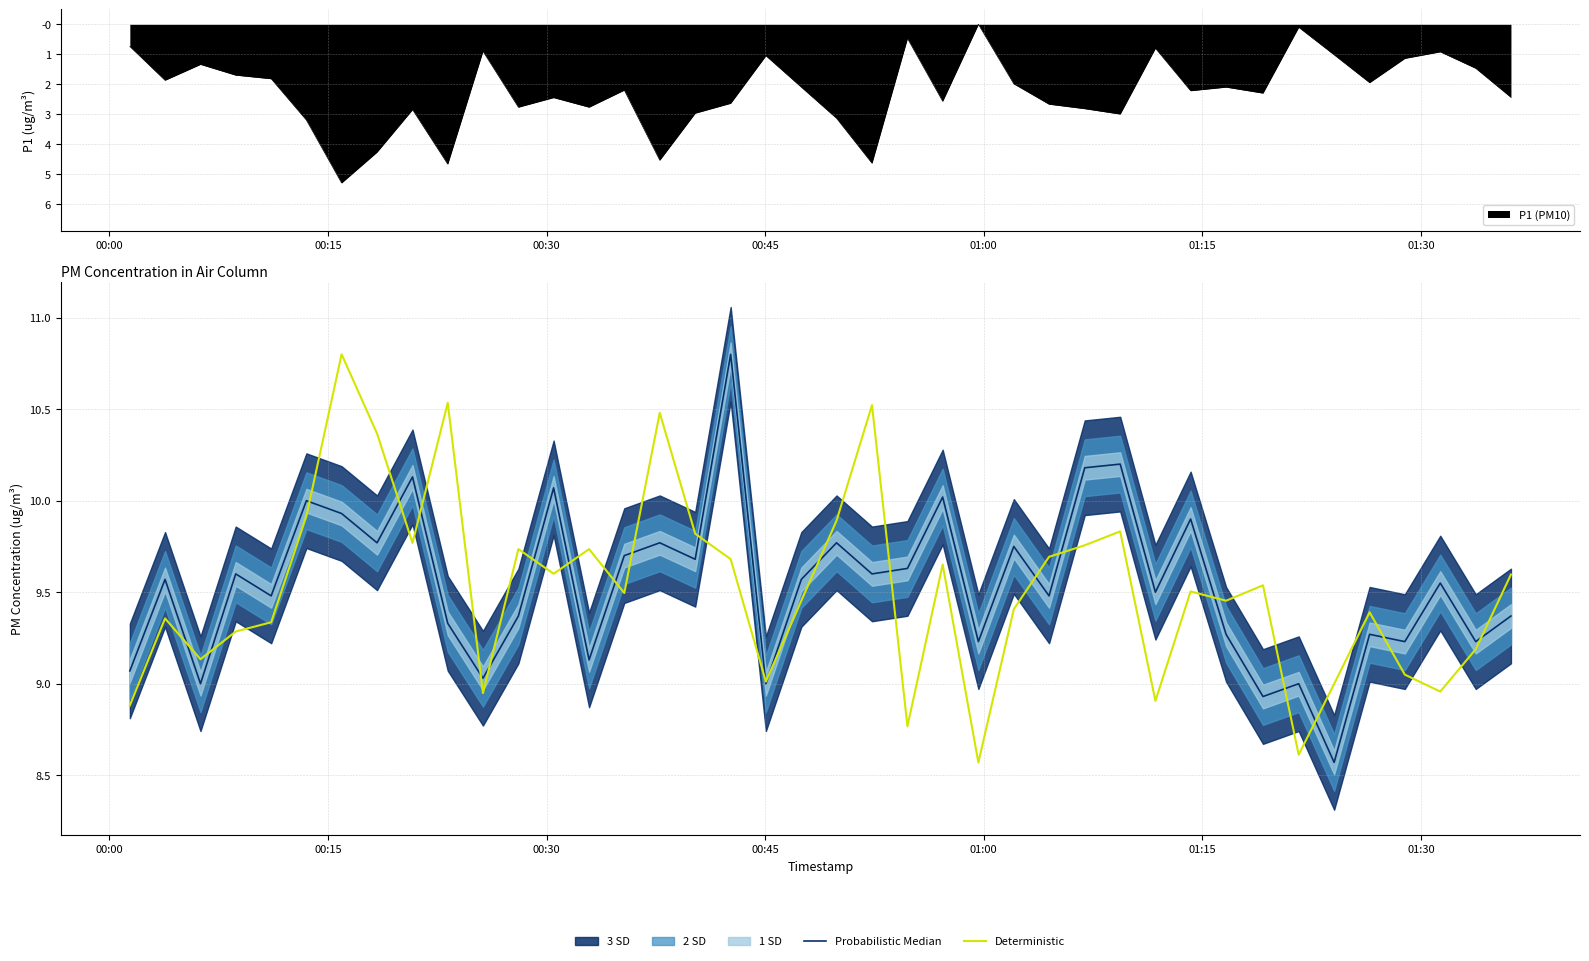

What is the maximum value for Deterministic?

10.8